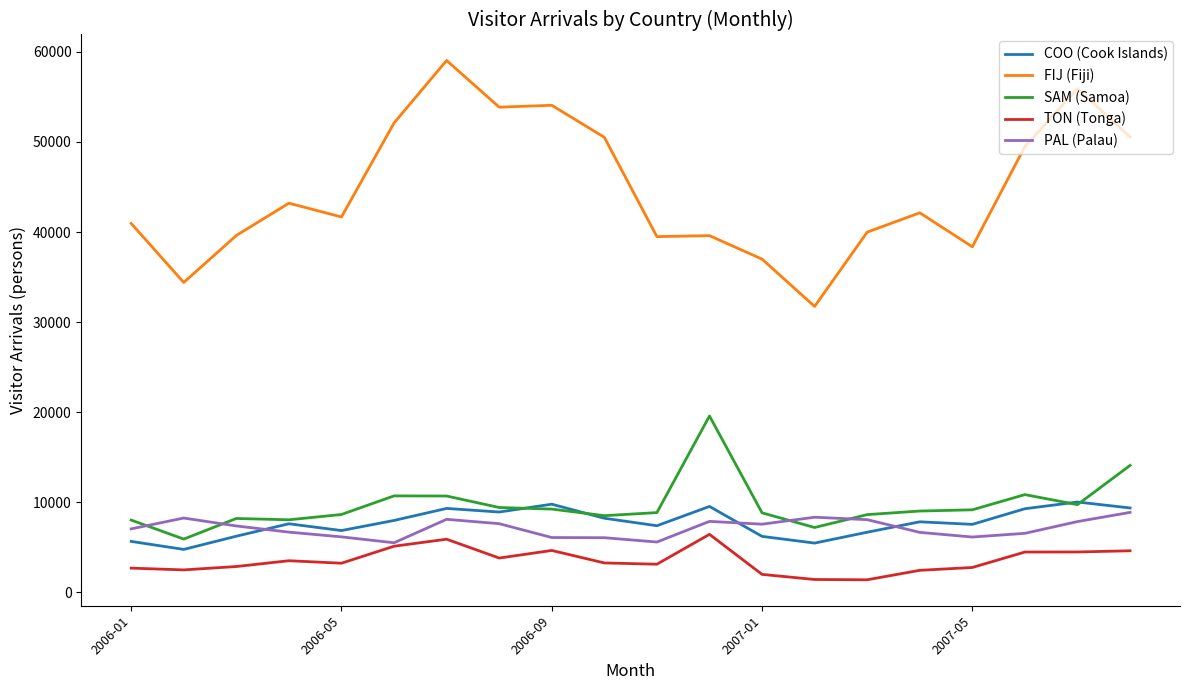

True or false: SAM (Samoa) has more than 2 points higher than both neighbors.

True